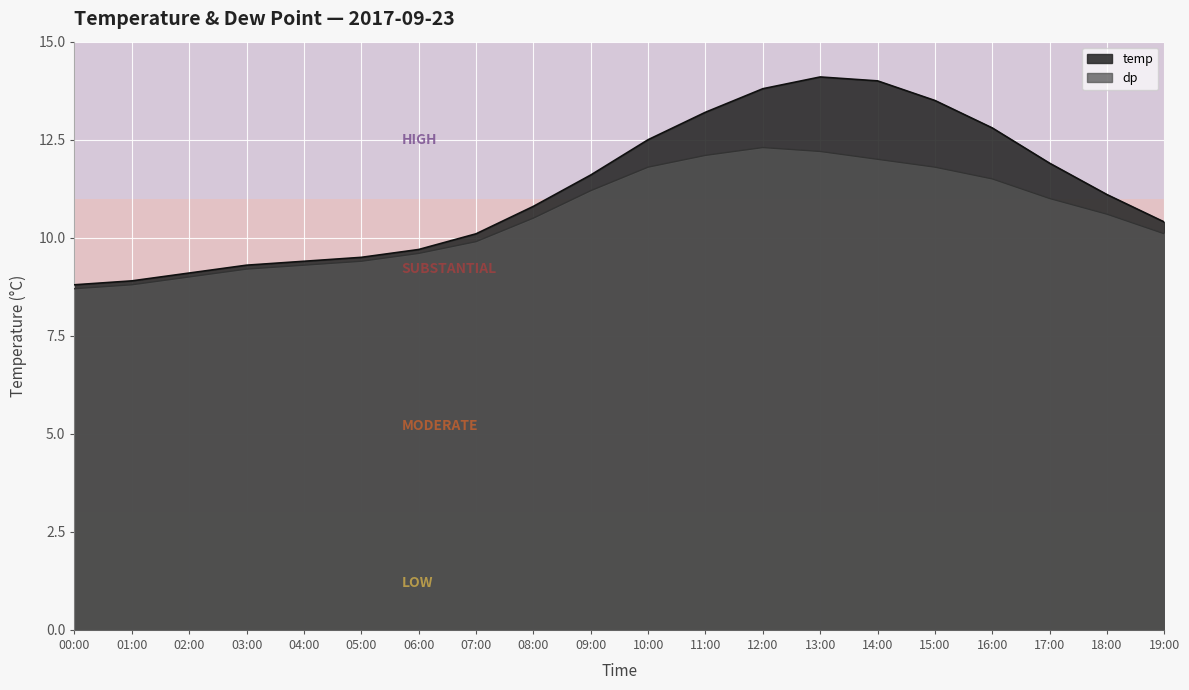

At 06:00, list the series in order from smallest to largest.

dp, temp